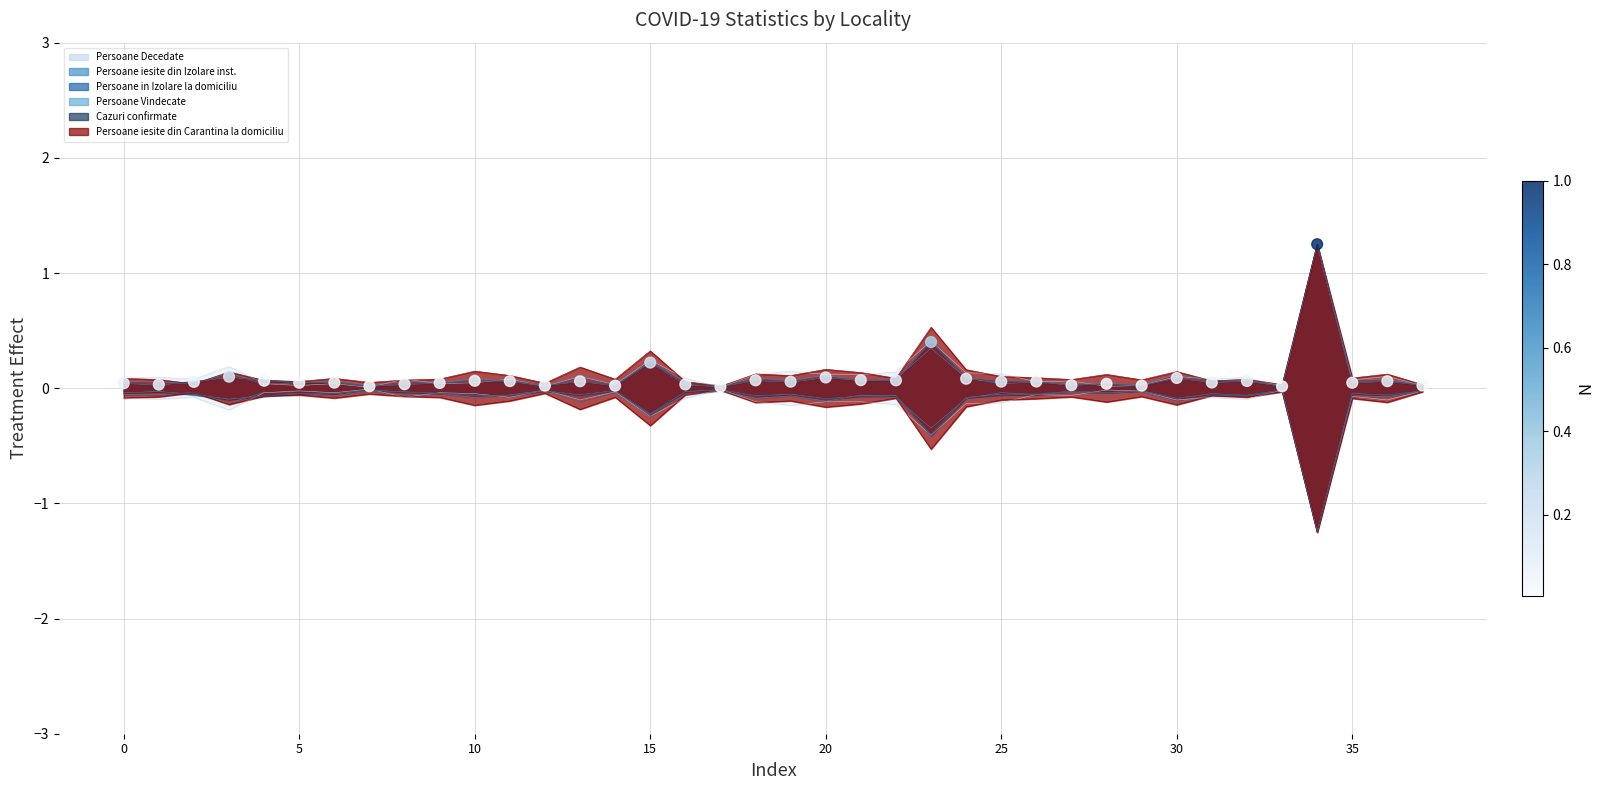

What is the change in value from 9 to 23?

+0.4